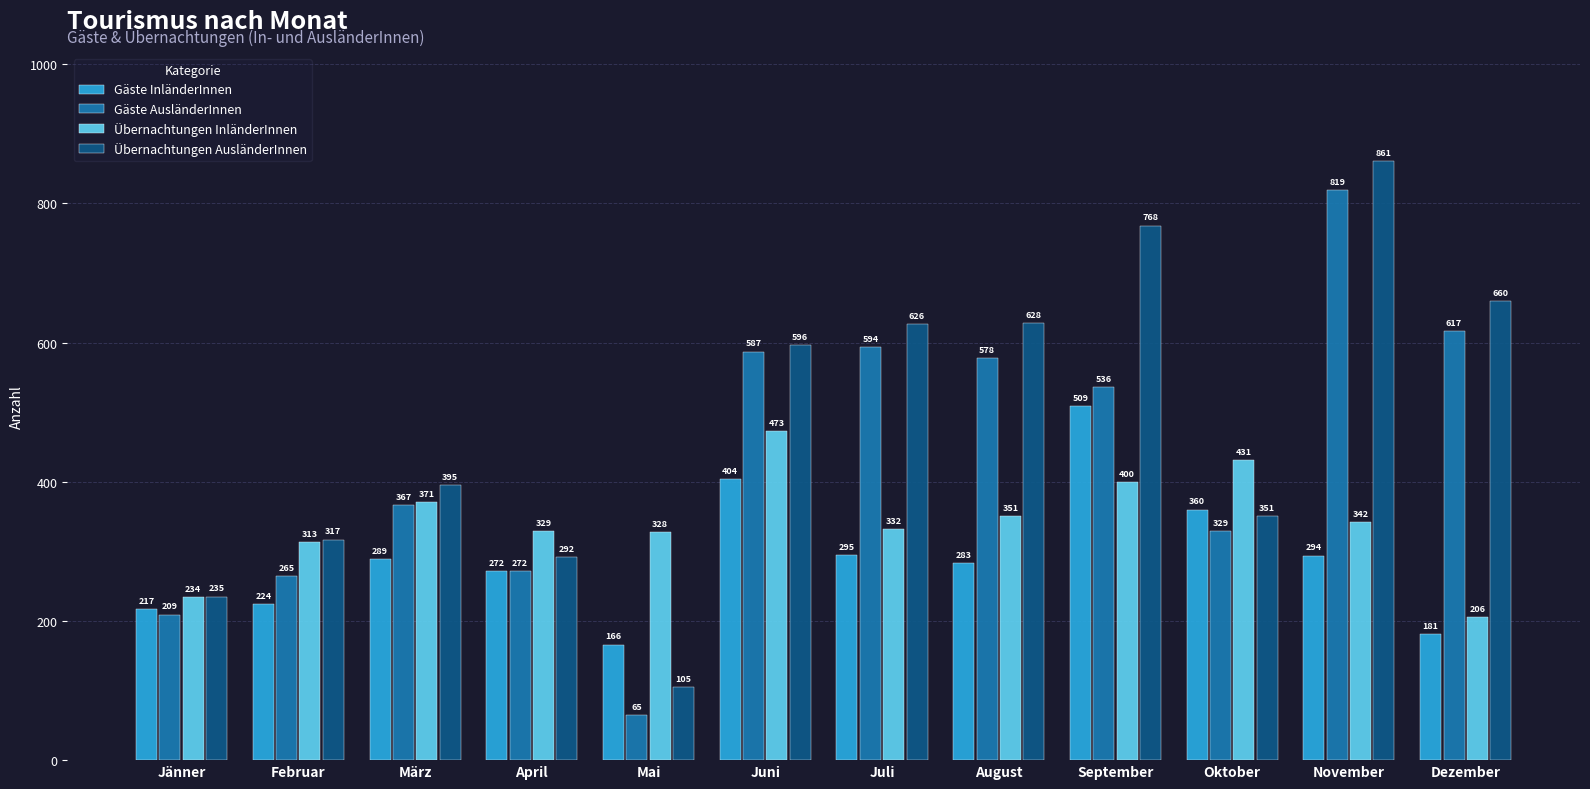

At which category is the sum across all series the highest?

November